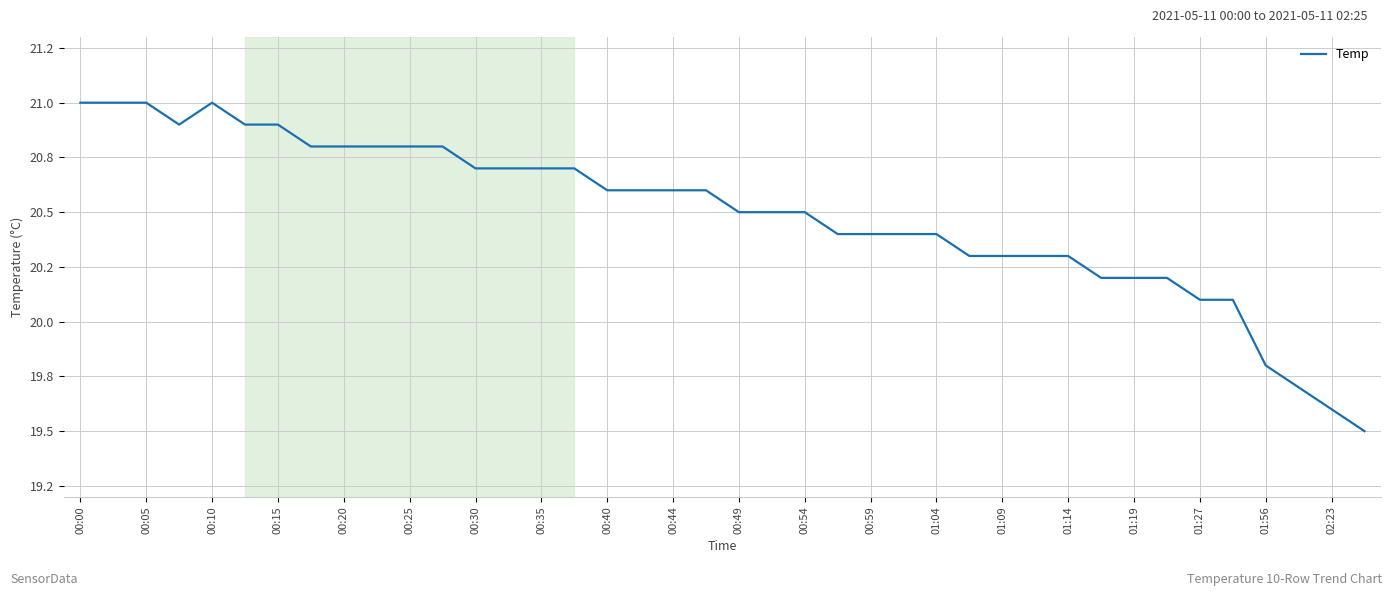

Is this an area chart (filled region under the line)?

No